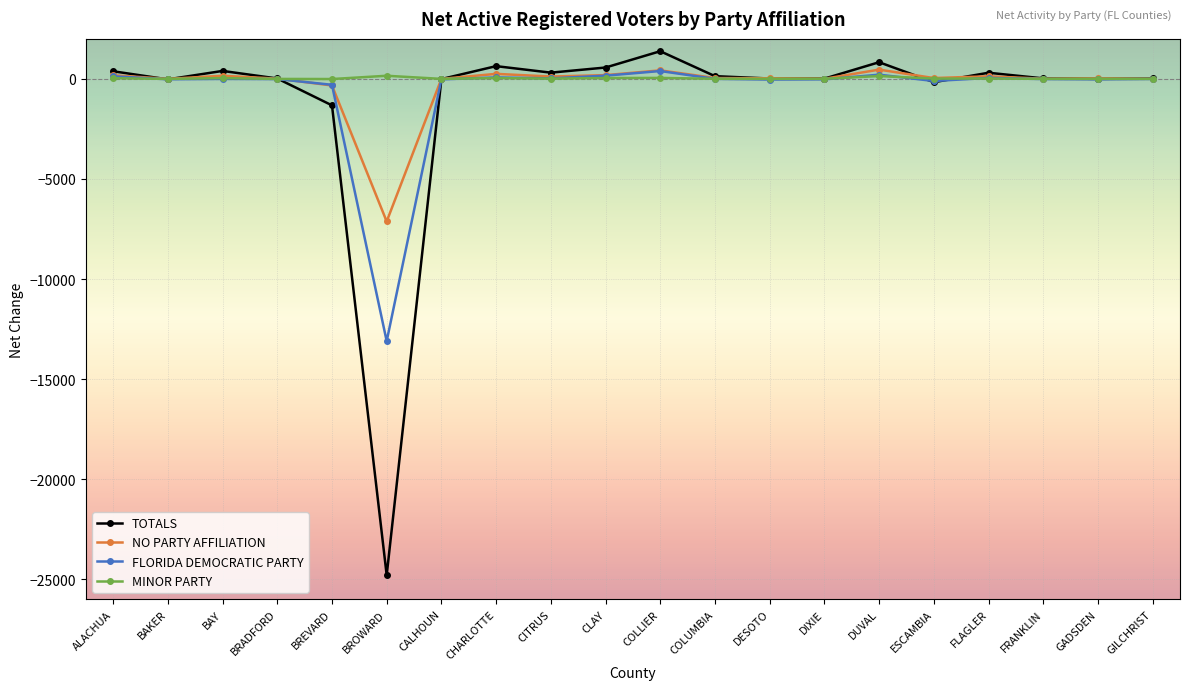

At which label does TOTALS reach its minimum?

BROWARD